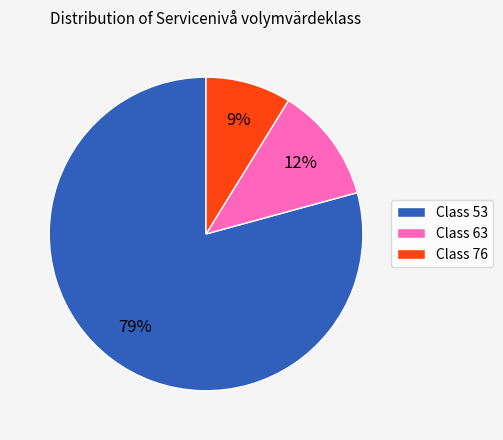

To the nearest percent, what percentage of the pie is Class 53?

79%